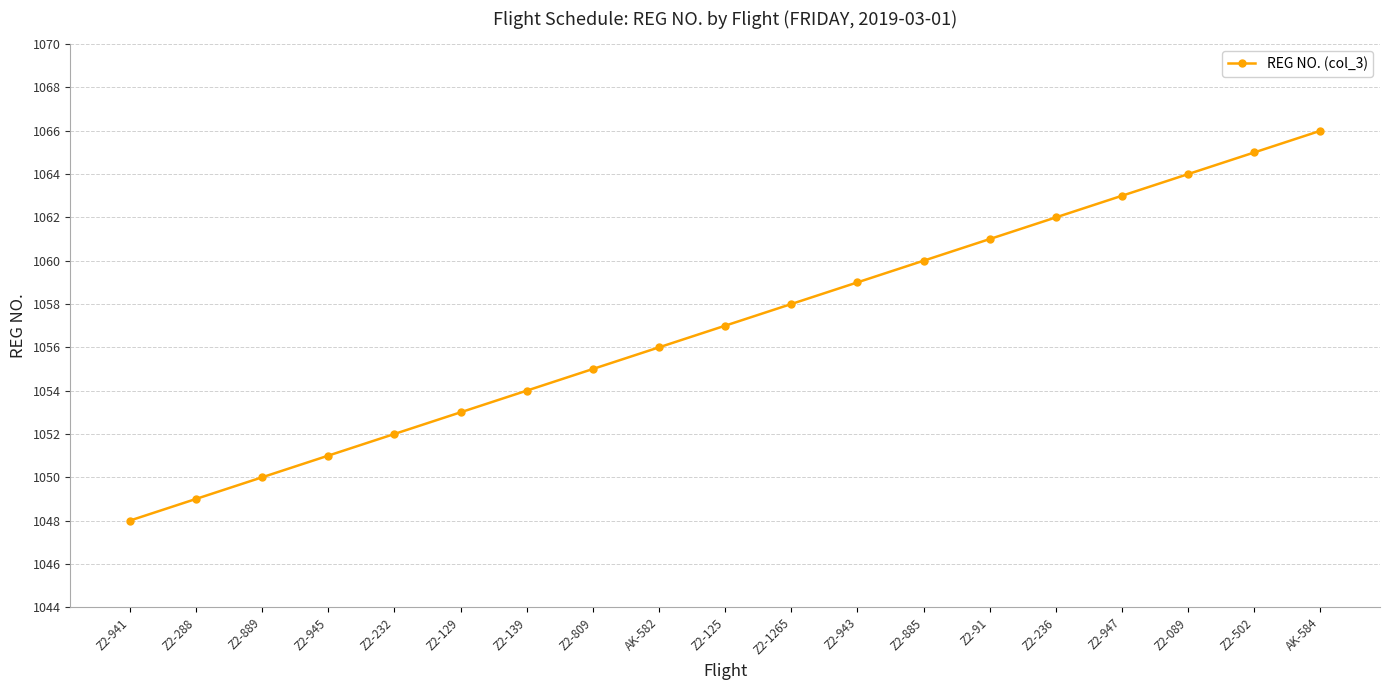

True or false: the data shows 1054 at Z2-139.

True